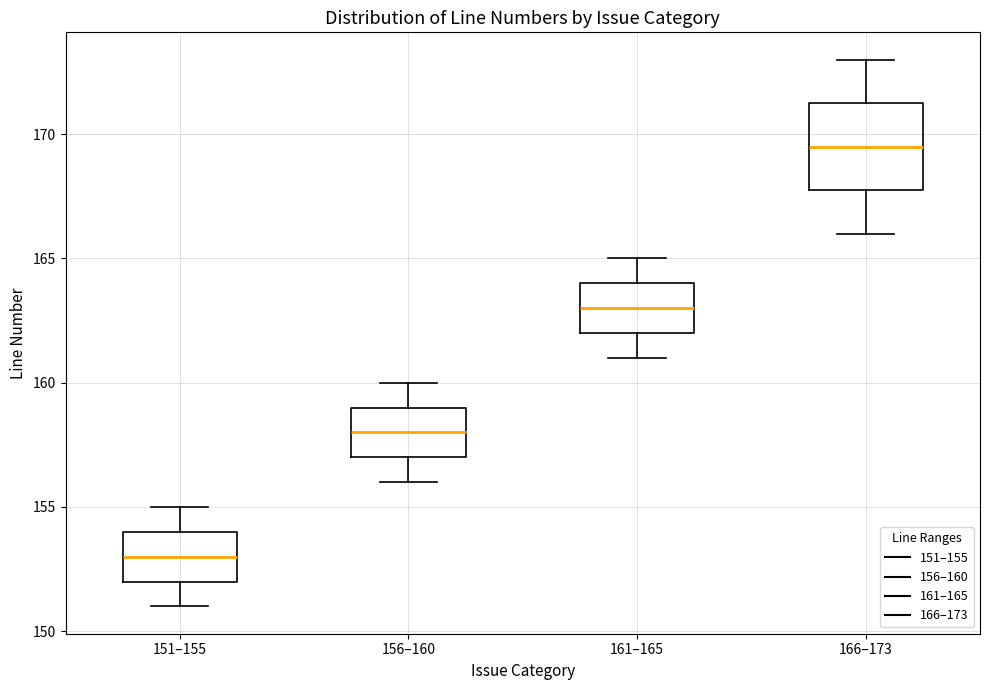

Comparing the boxes themselves (not the whiskers), which one is the tallest?

166–173